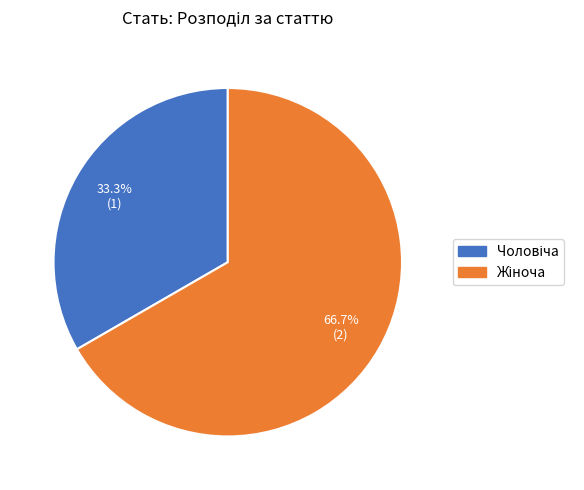

Does any single category account for the majority?

Yes